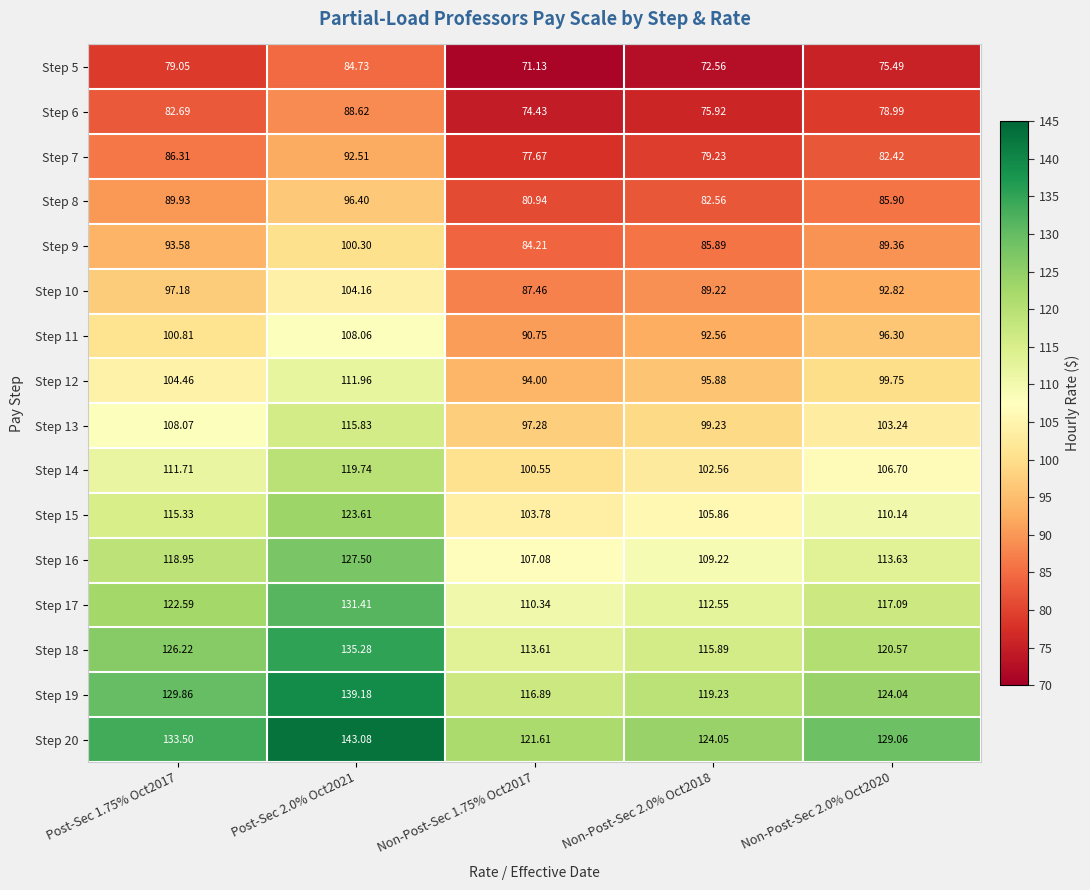

Is the value of Step 18 at Post-Sec 1.75% Oct2017 greater than the value of Step 6 at Non-Post-Sec 2.0% Oct2018?

Yes